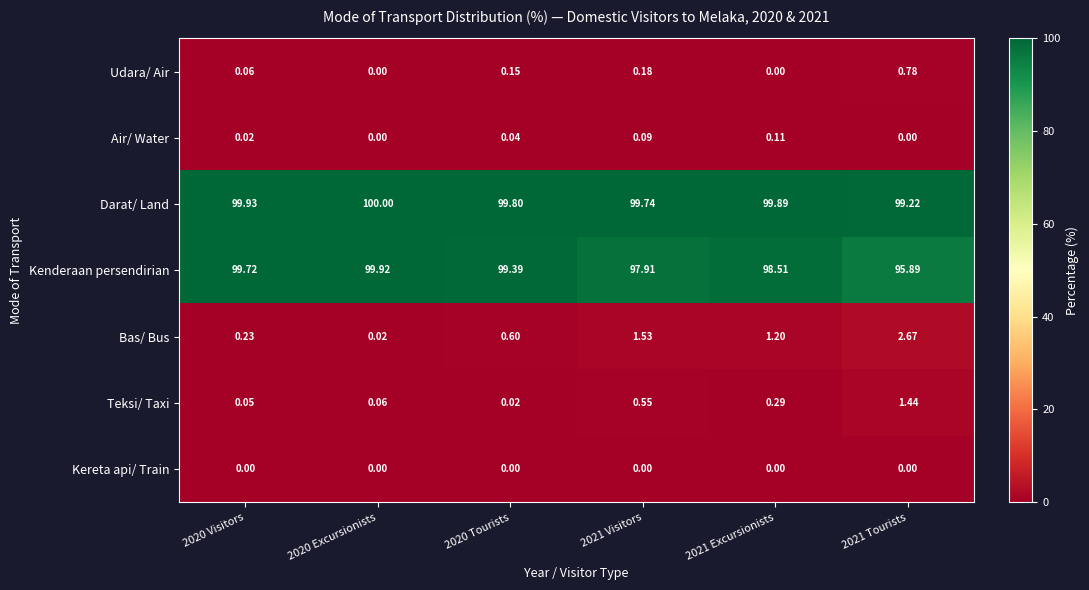

At which category is the sum across all series the highest?

2020 Visitors